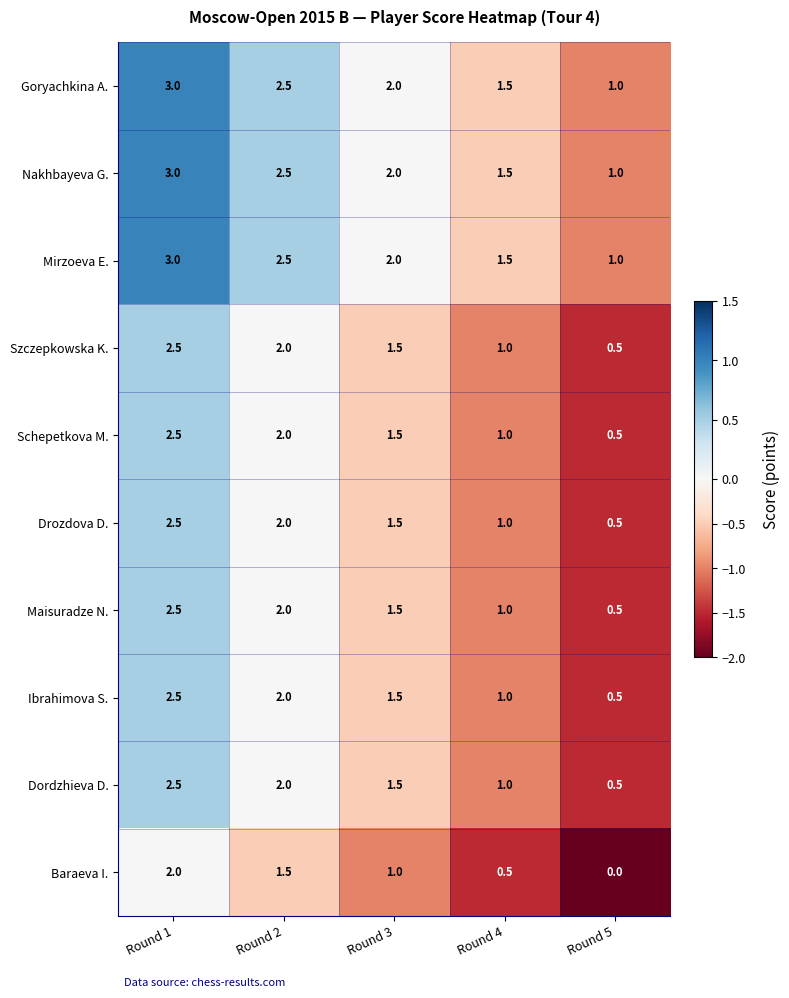

What is the spread (max minus min) of values at Round 4?

1.0